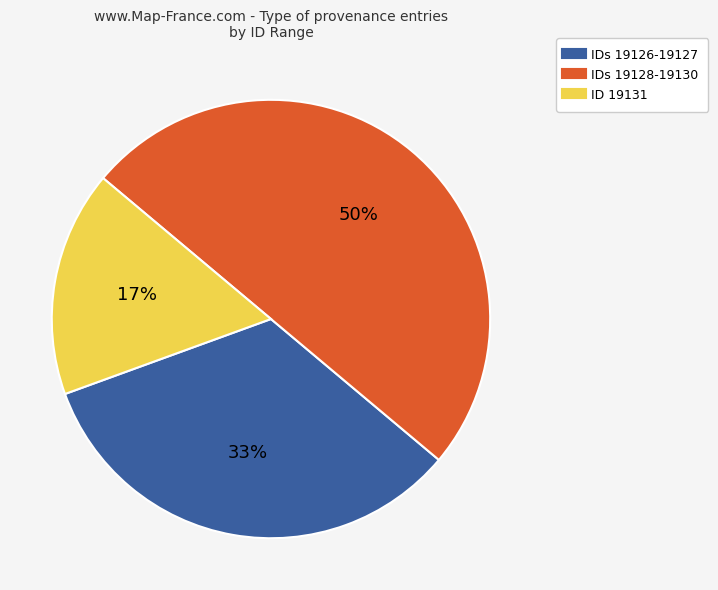

To the nearest percent, what is the difference between the largest and smallest slice percentages?

33%